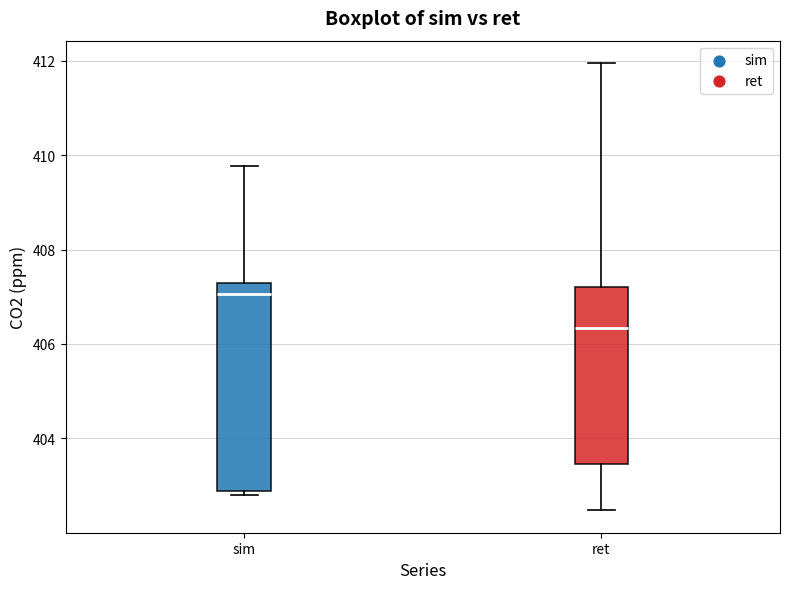

Reading left to right, transcribe this box plot: for each box, give where its median line is, the range the box spans, and where its two whiskers end, as read against the y-axis. The values are not printed on the chart, so give them approximately, as read against the axis.

sim: median 407.0, box 402.8 to 407.2, whiskers 402.8 (just below the box's lower edge) to 409.8
ret: median 406.4, box 403.4 to 407.2, whiskers 402.4 to 412.0